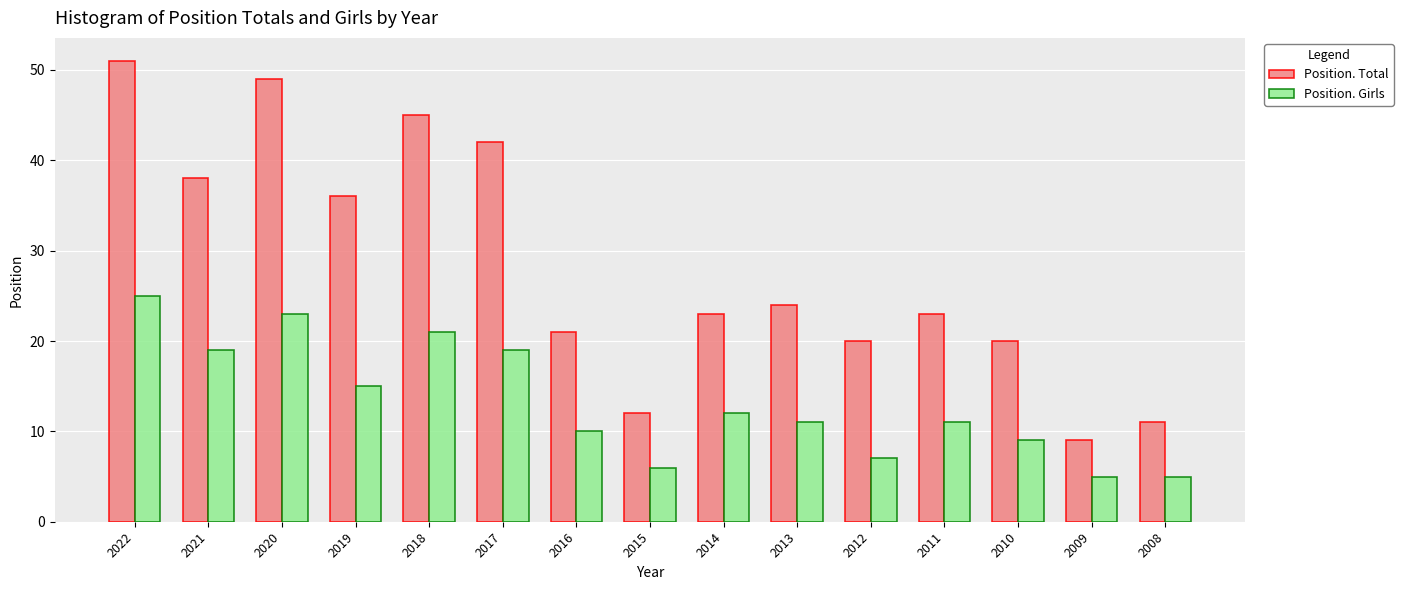

What value does the Position. Total series have at 2010, to the nearest 5?

20